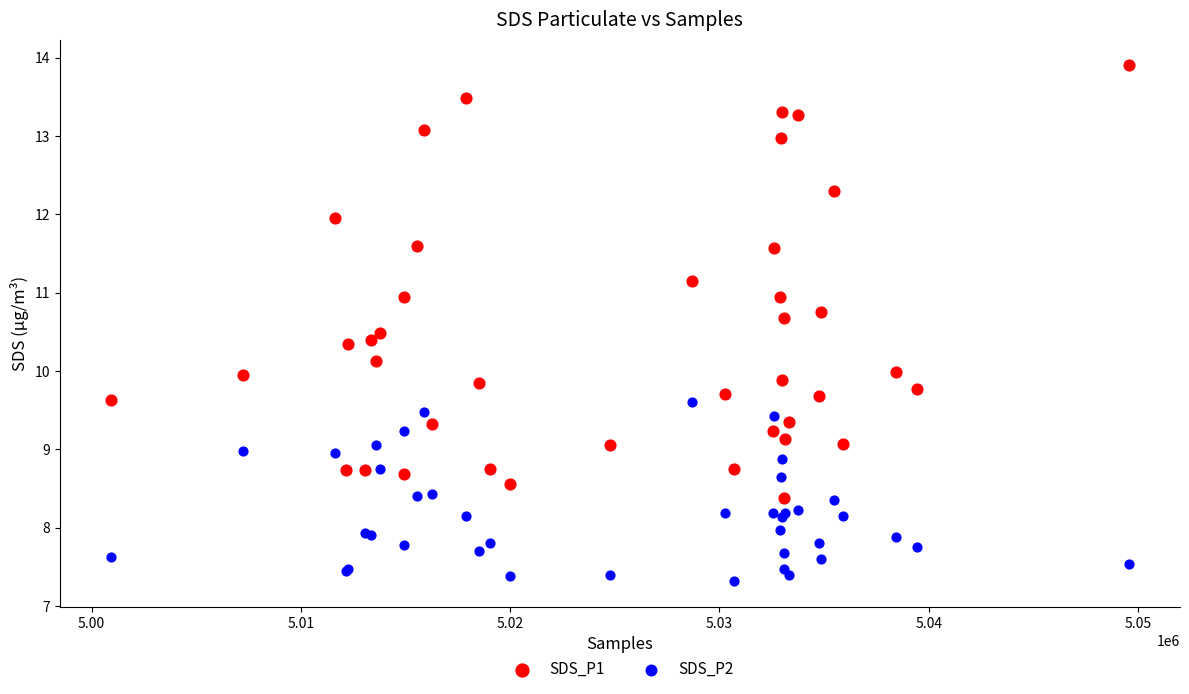

Which series contains the lowest Y value?

SDS_P2